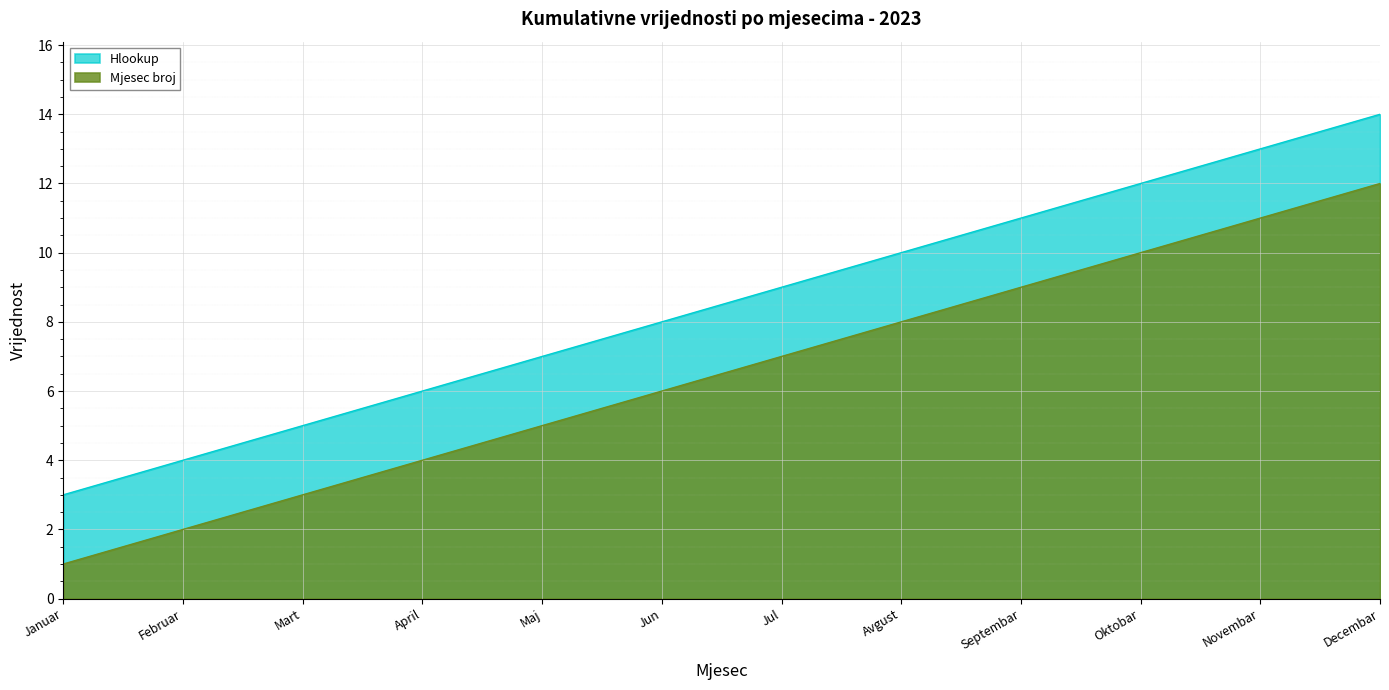

What value does the Mjesec broj series have at April?

4